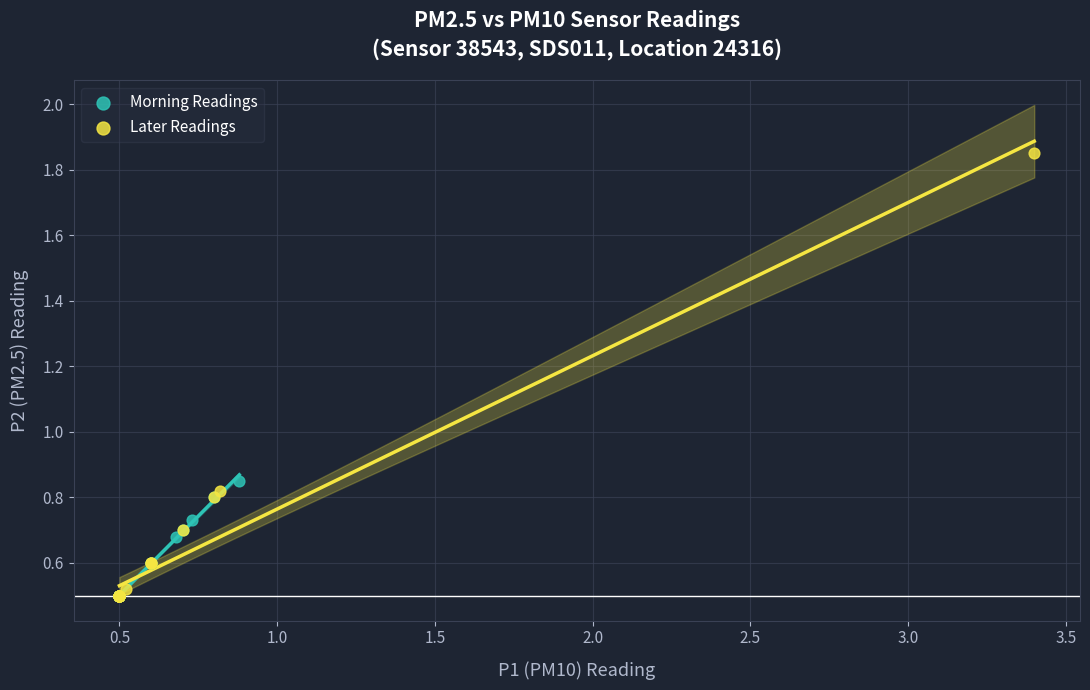

Which series contains the highest Y value?

Later Readings